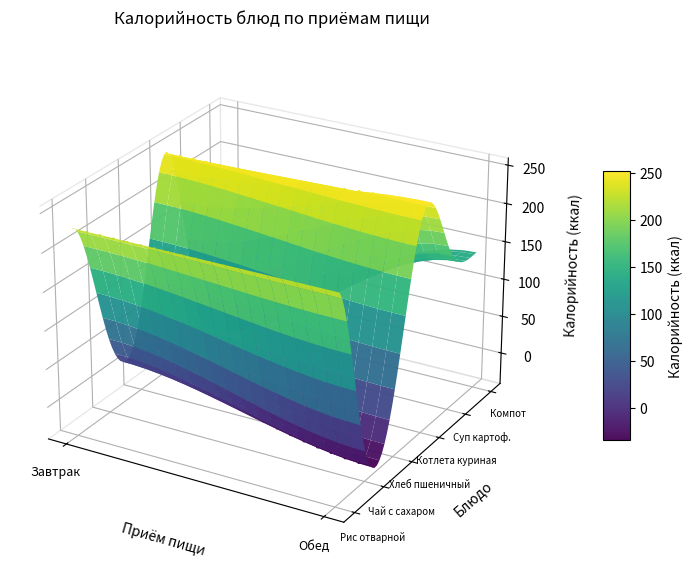

The value of Котлета куриная at 1 is 249.0. True or false?

True